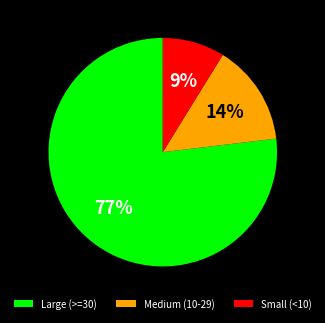

Is it true that Small (<10) is 9% of the pie?

True